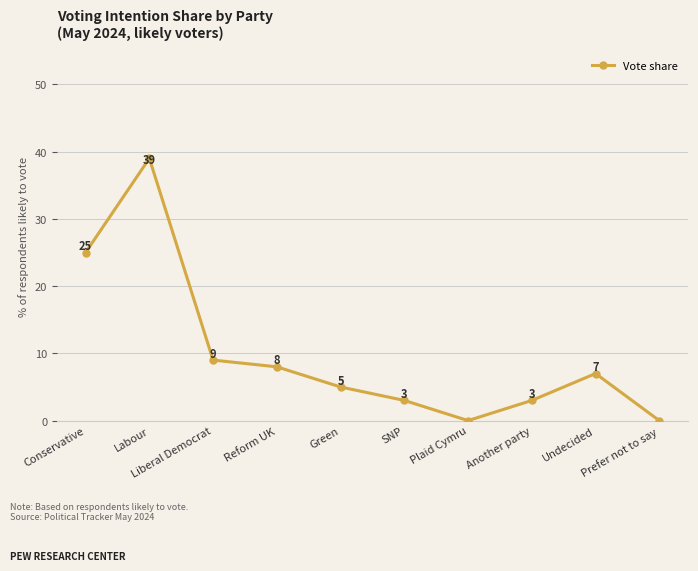

Does the chart have visible grid lines?

Yes